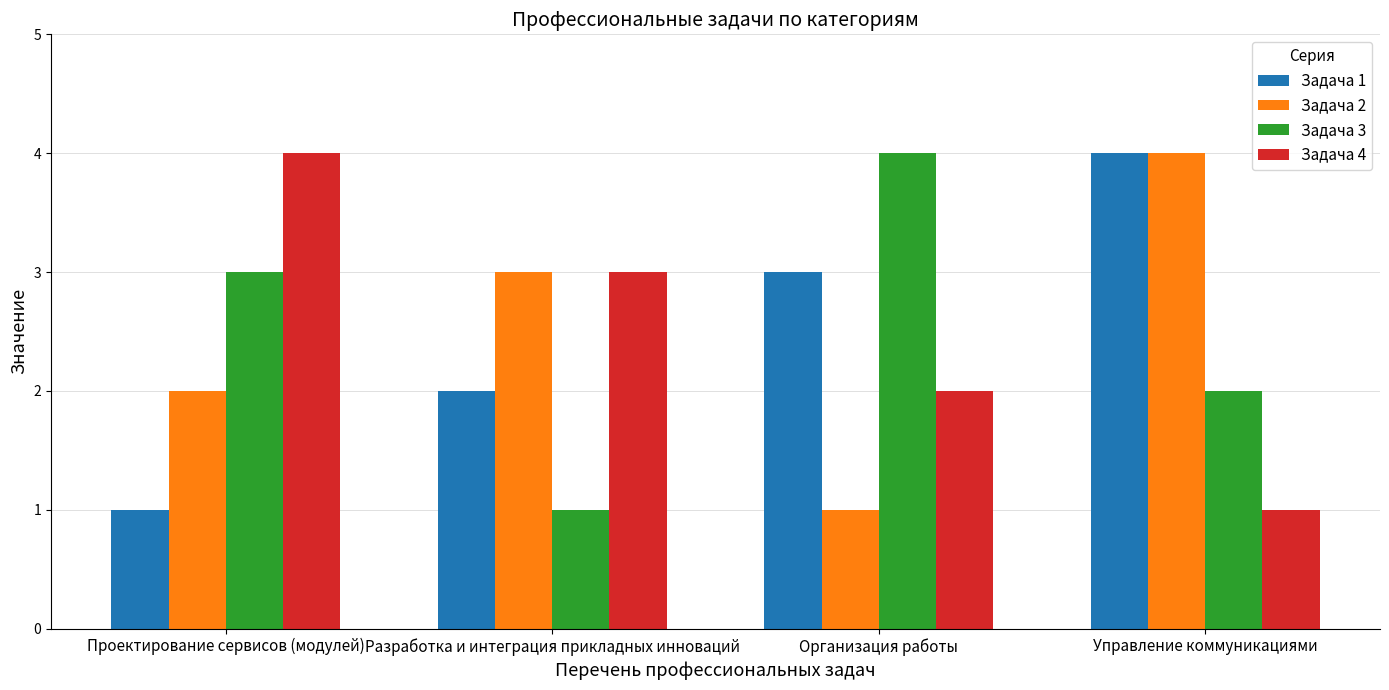

What is the label of the 3rd bar from the left?

Организация работы